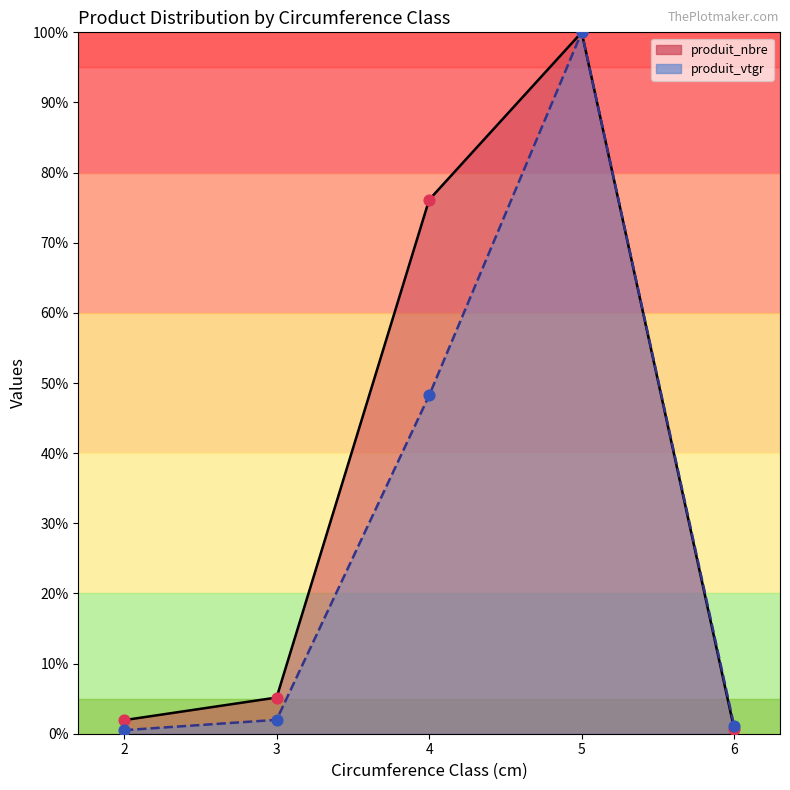

What is the total value across all series at 6?

1.7